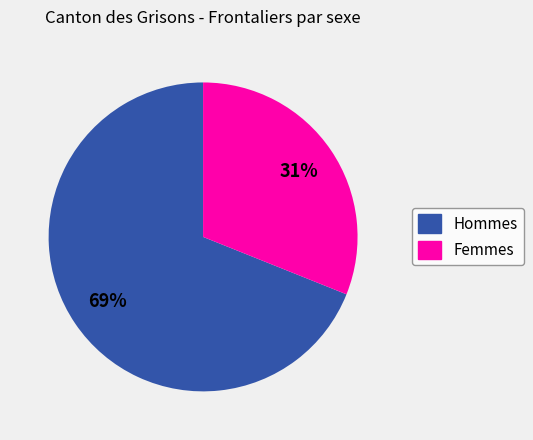

Which category has the smallest portion of the pie?

Femmes